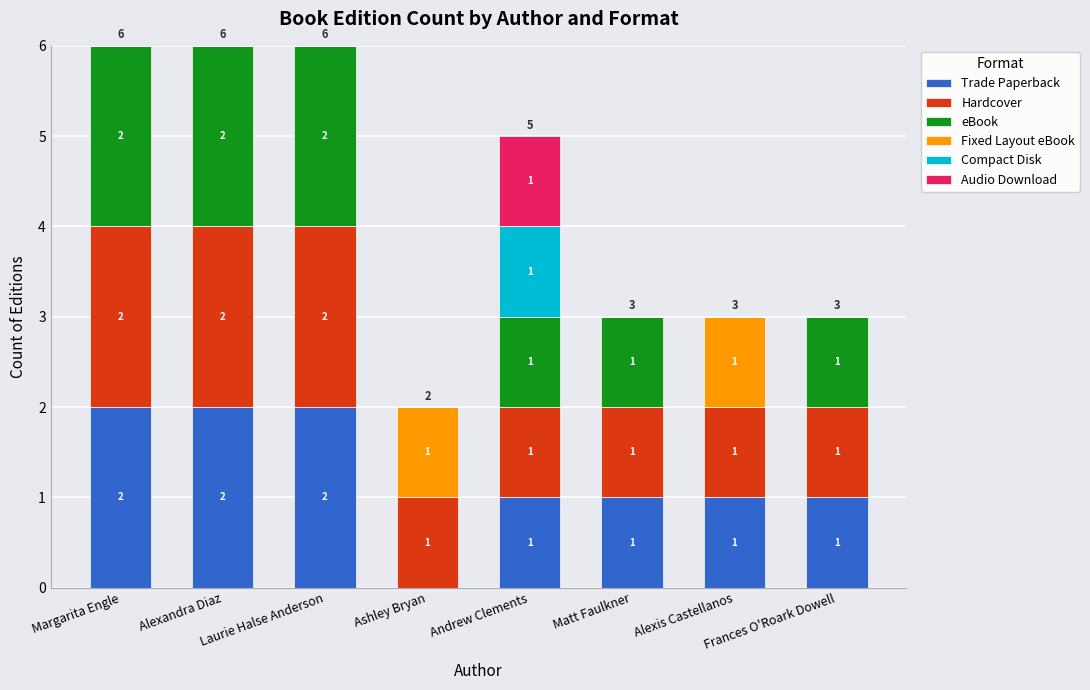

What is the total value across all series at Frances O'Roark Dowell?

3